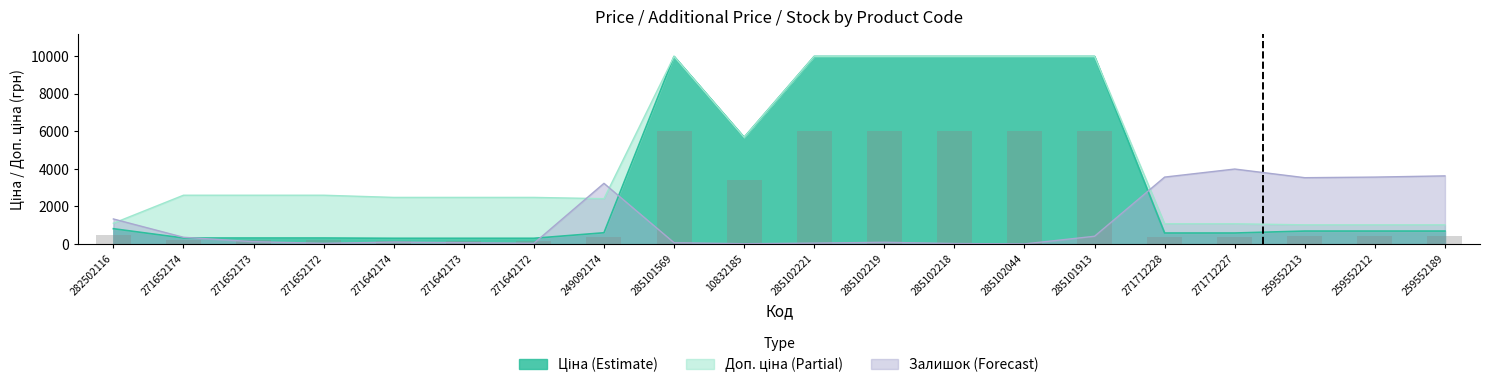

What is the sum of the Ціна values at 271712228 and 271652173?

914.7